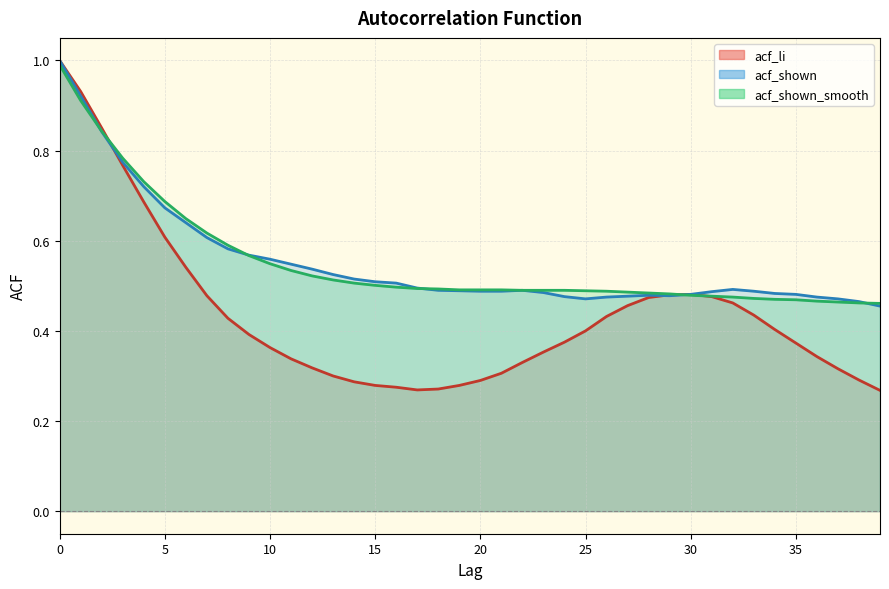

Which series has the widest spread of values?

acf_li